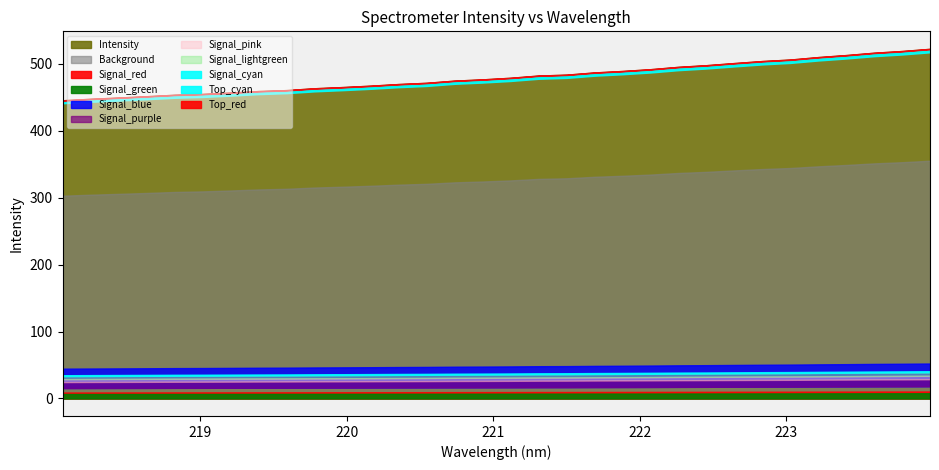

What is the sum of the values at 223.9802 and 222.8355?

1026.6